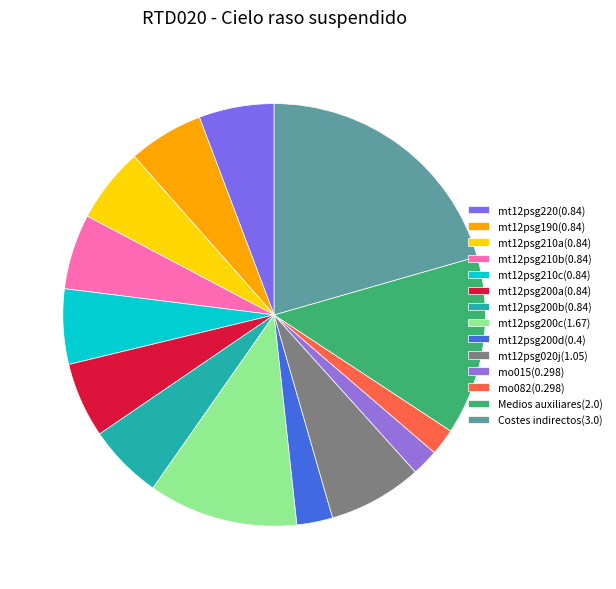

How many slices are in this pie chart?

14